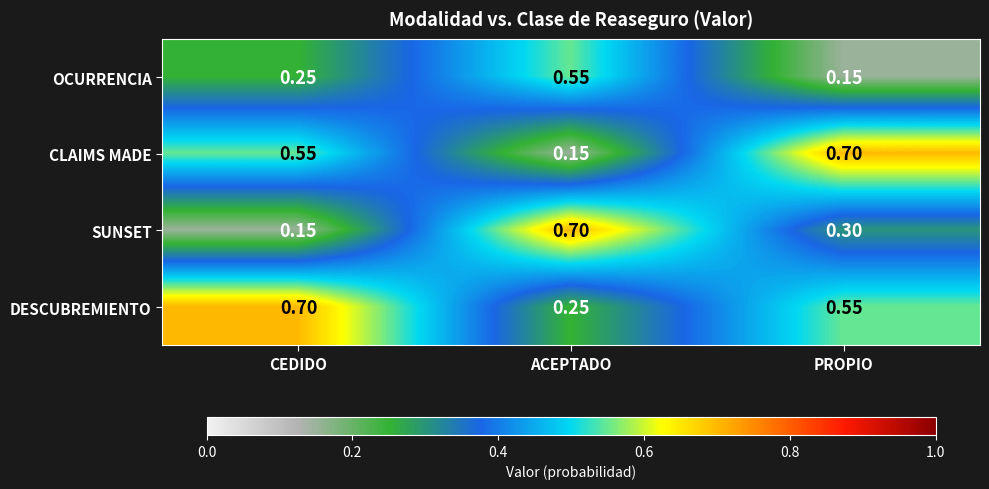

Where is DESCUBREMIENTO nearest to the value 0?

ACEPTADO